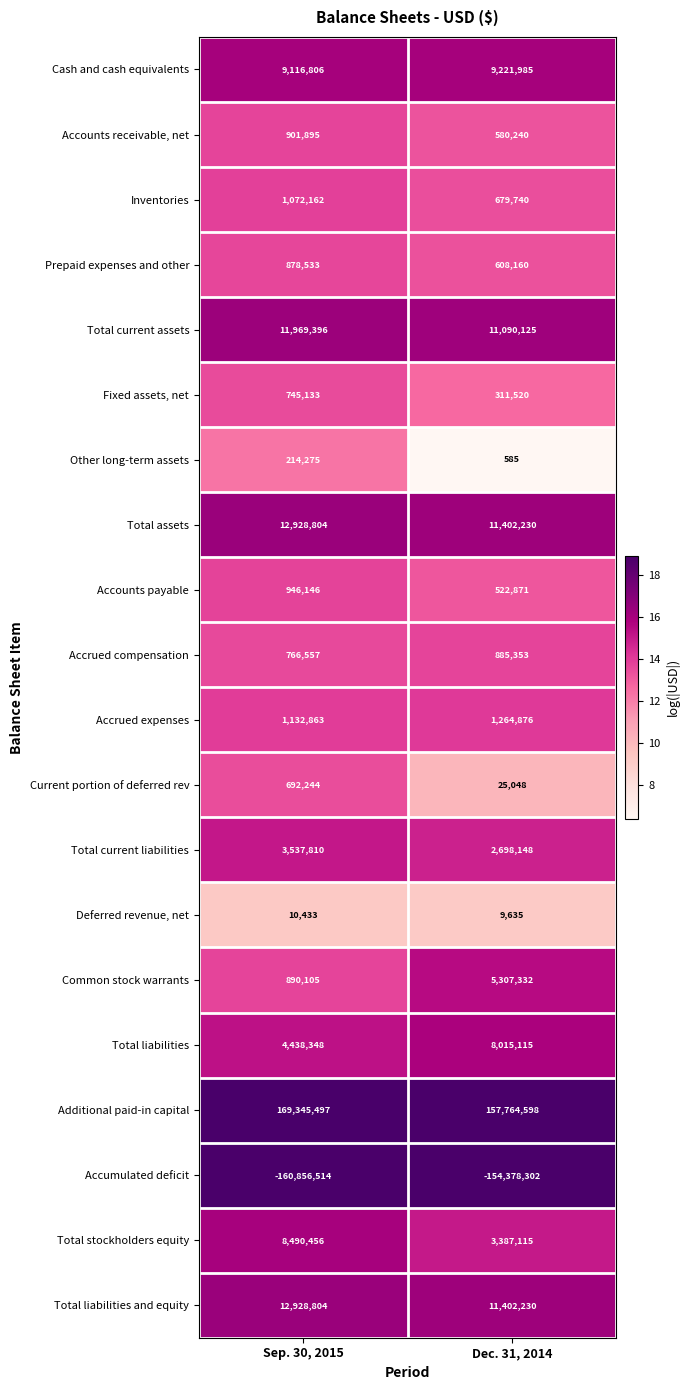

True or false: Other long-term assets has a value of 823 at Dec. 31, 2014.

False